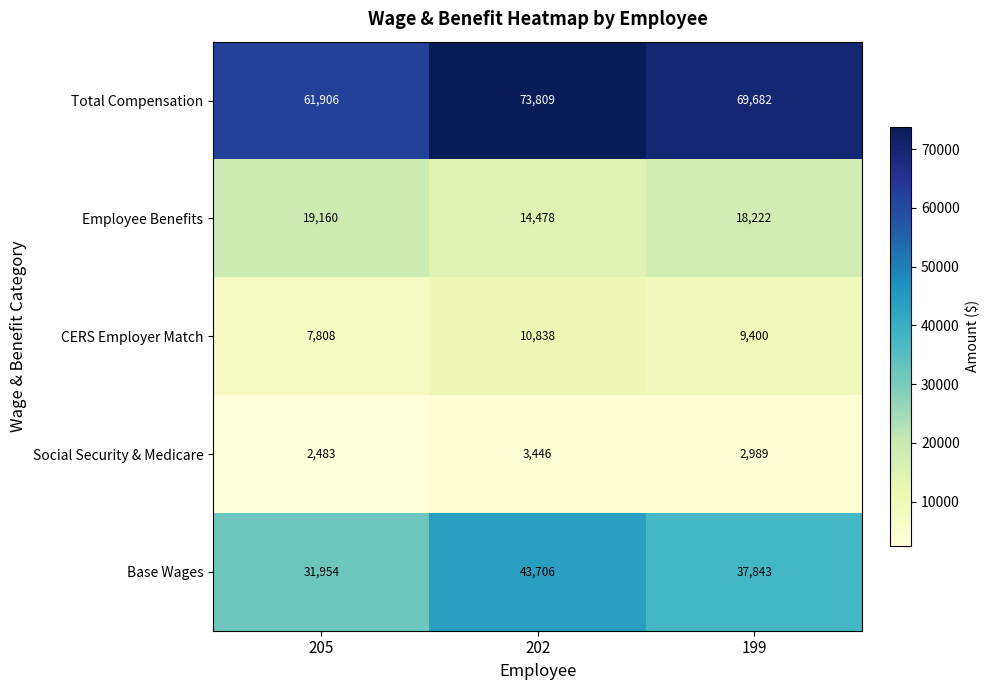

Reading left to right, transcribe all the data shown in this chart.

Total Compensation: 205=61906	202=73809	199=69682
Employee Benefits: 205=19160	202=14478	199=18222
CERS Employer Match: 205=7808	202=10838	199=9400
Social Security & Medicare: 205=2483	202=3446	199=2989
Base Wages: 205=31954	202=43706	199=37843